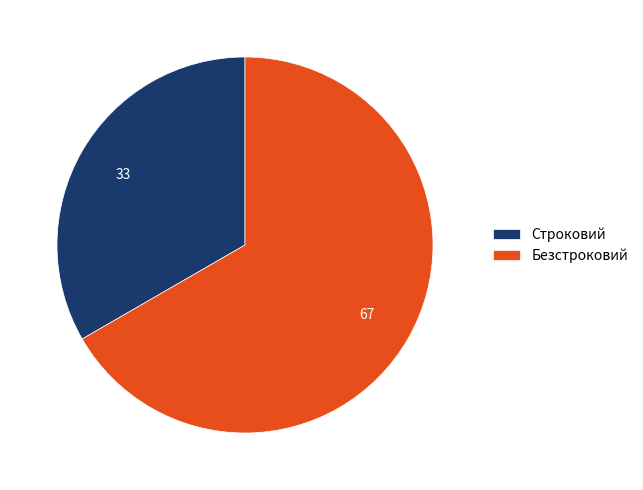

What is the smallest slice in the pie chart?

Строковий